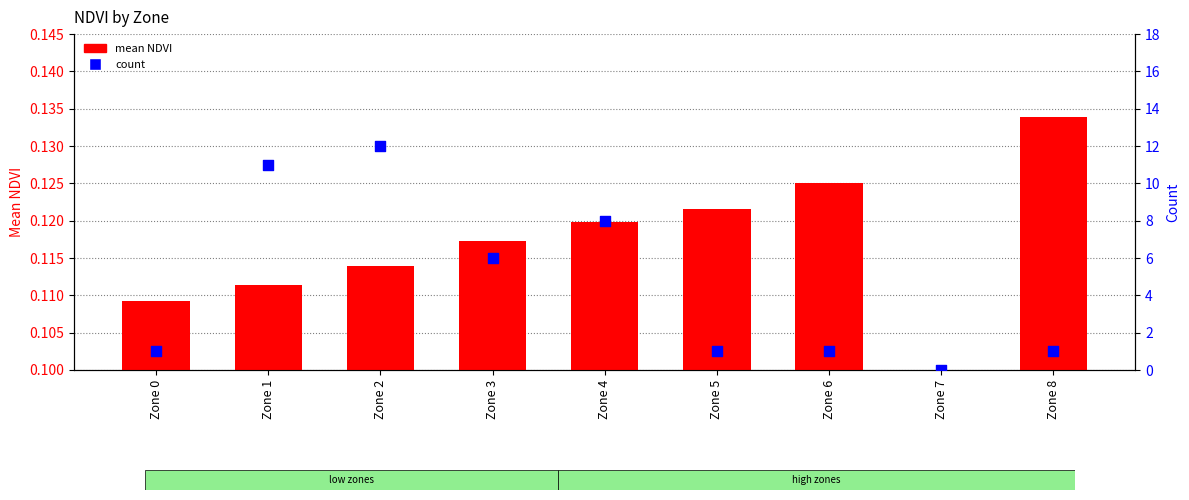

Which series contains the highest Y value?

count